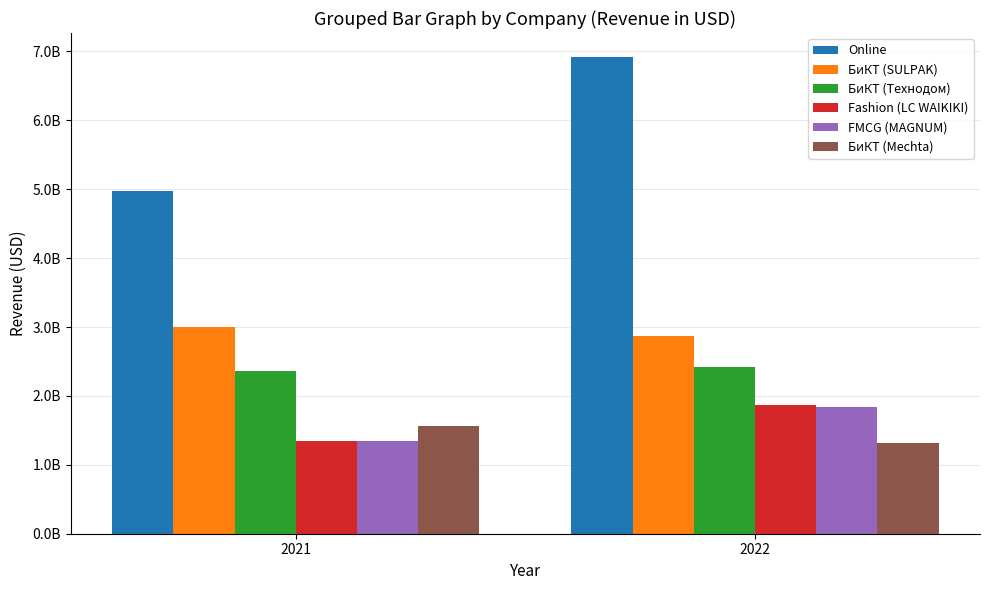

Does the chart contain any negative values?

No